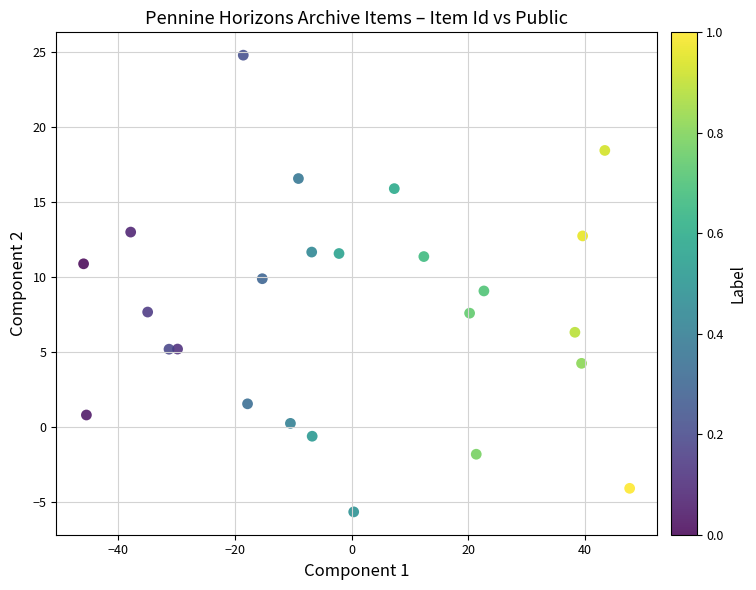

What is the range of Y values (max minus min)?

30.5